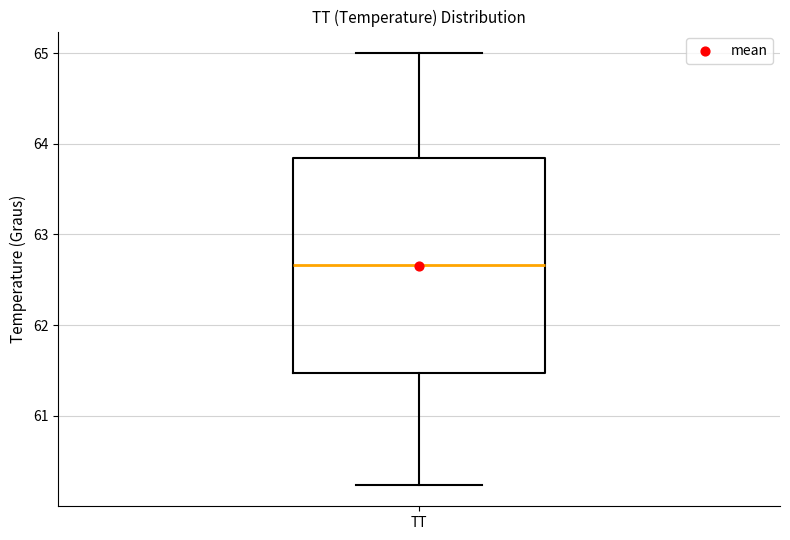

Where does the median line of the box for TT sit on the y-axis? The values are not printed on the chart, so give them approximately, as read against the axis.

62.7